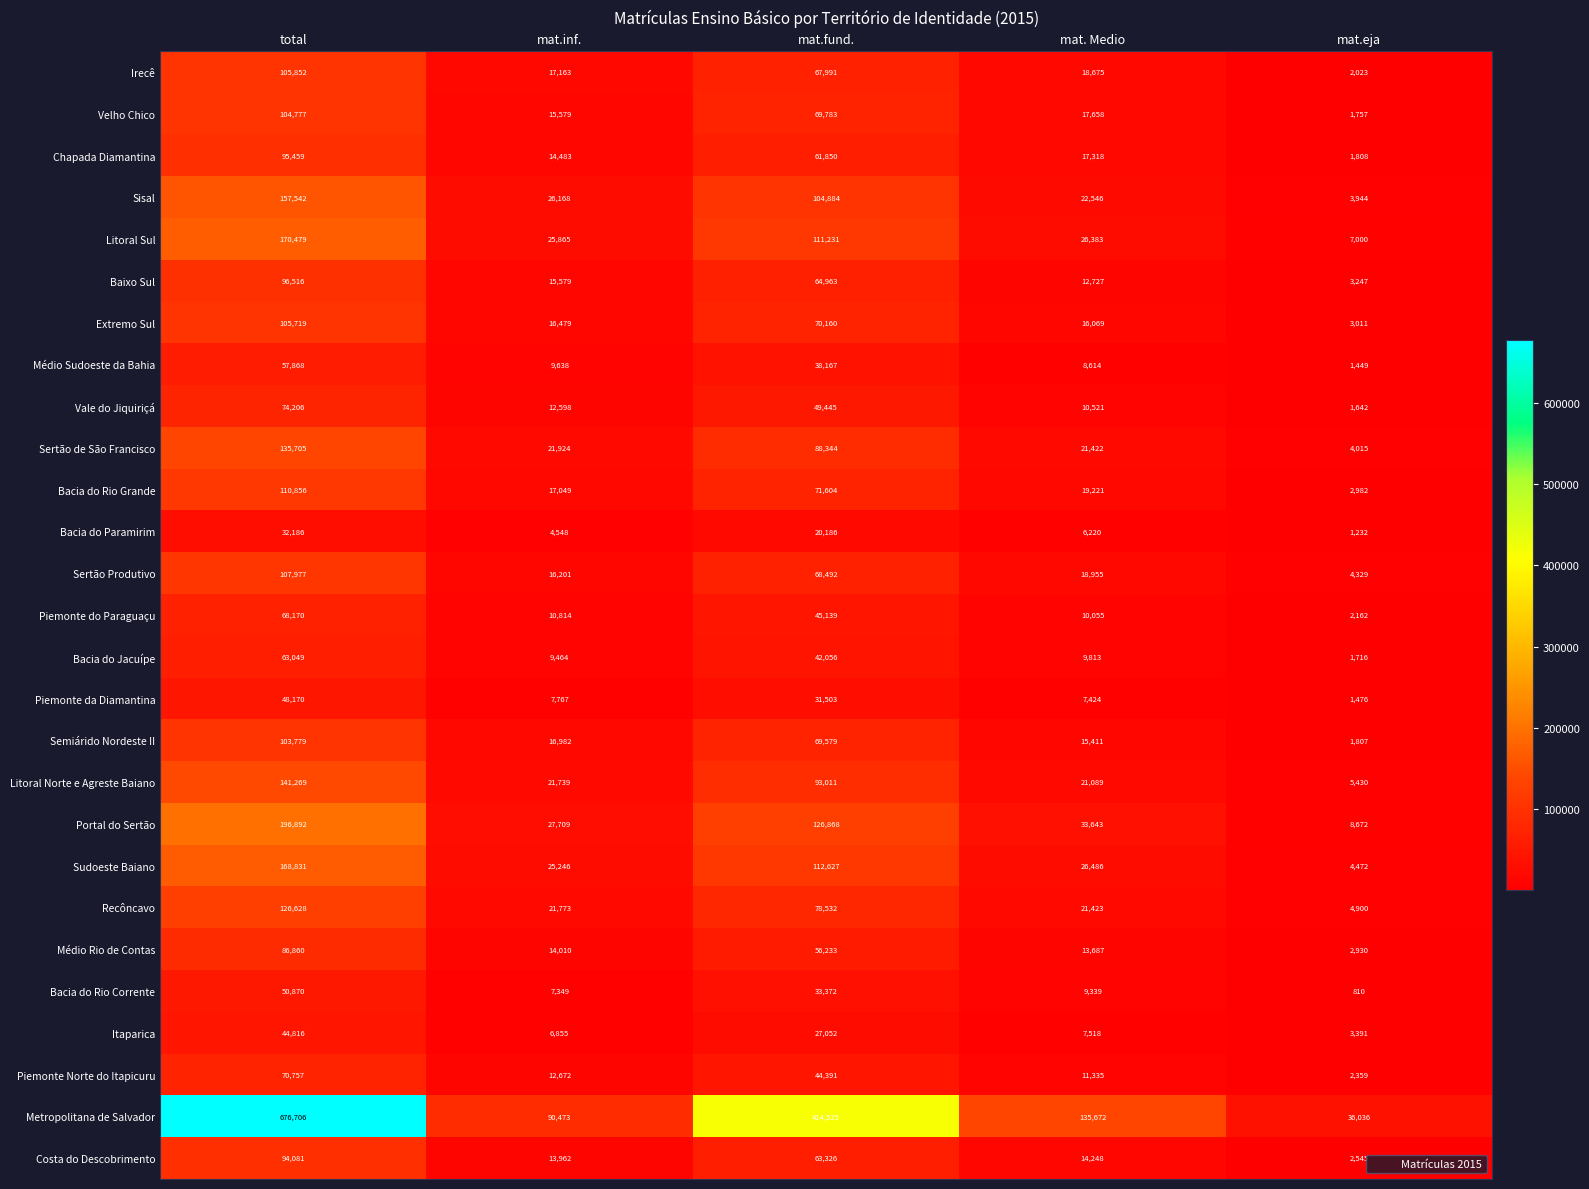

Where does the Sertão Produtivo series first go above 18955?

total